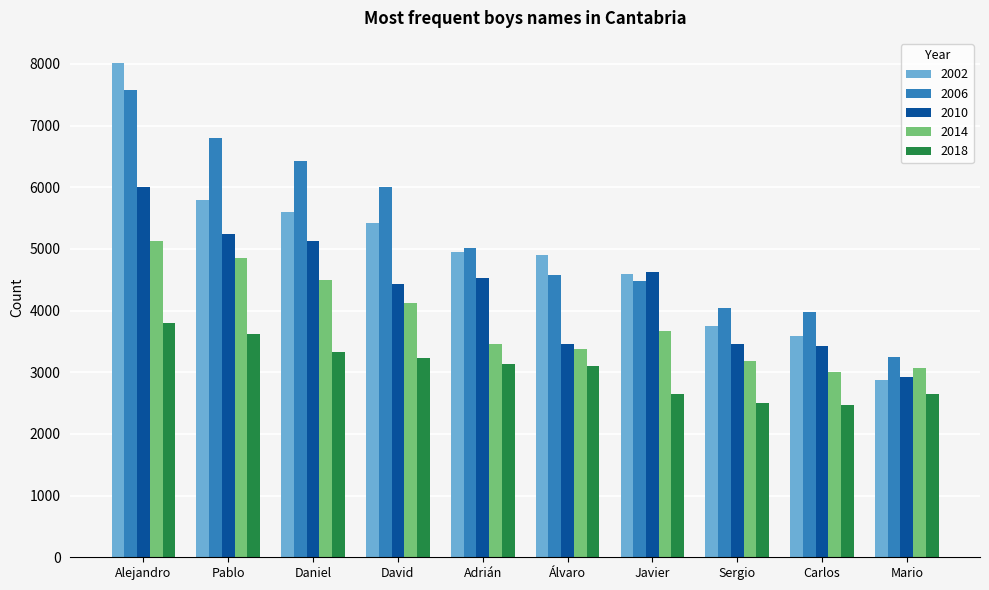

What is the difference between the maximum and minimum values in the 2002 series?

5144